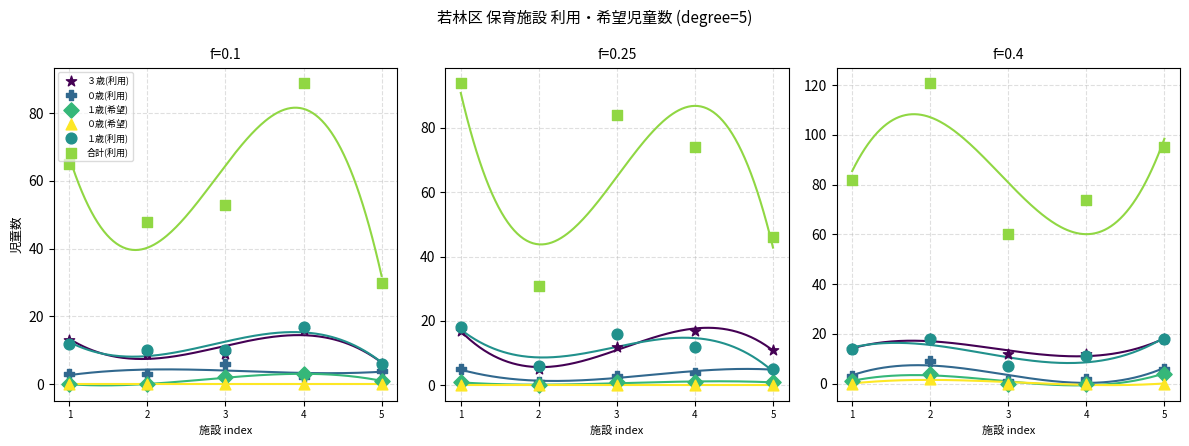

What is the total value across all series at 5?

141